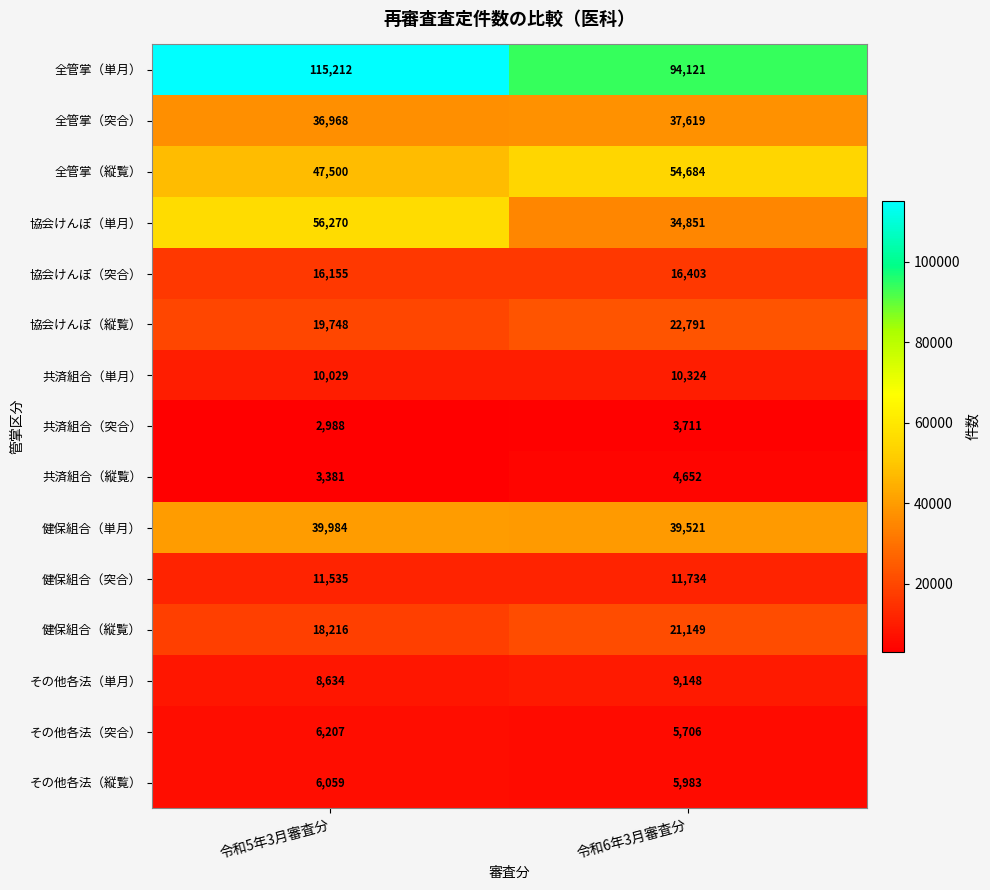

The value of その他各法（縦覧） at 令和5年3月審査分 is 6059. True or false?

True